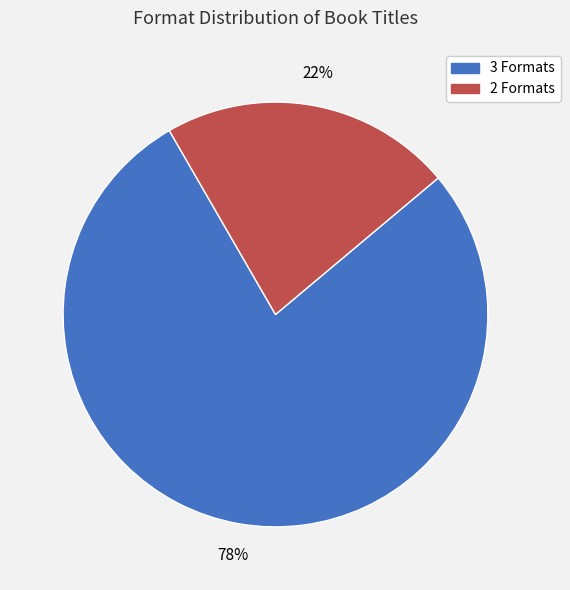

To the nearest percent, what is the difference between the largest and smallest slice percentages?

56%